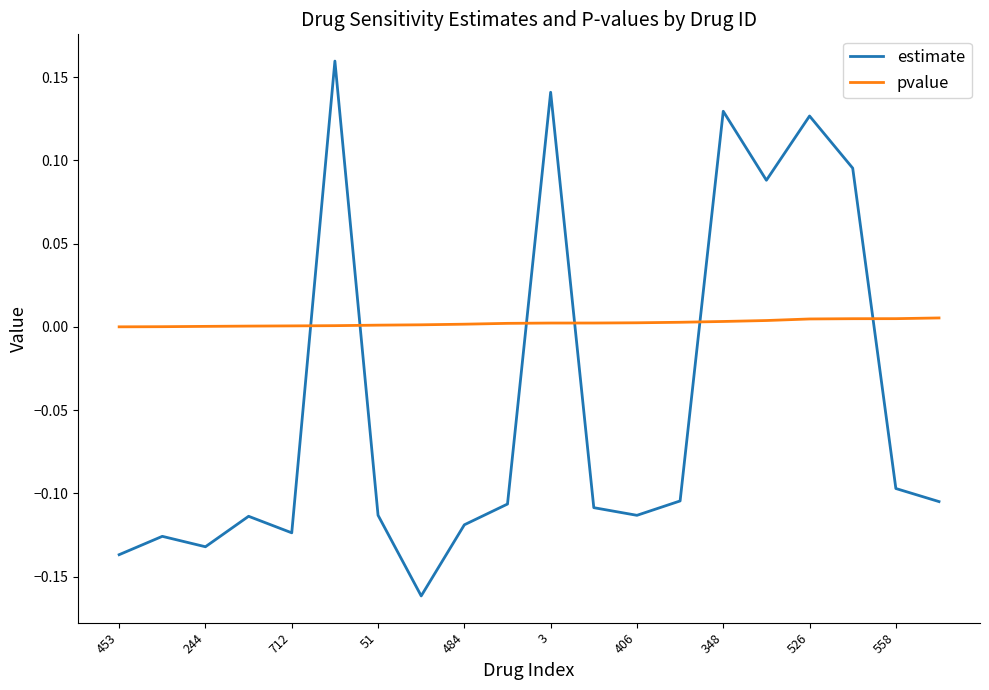

Rank the series by their maximum value, from highest to lowest.

estimate, pvalue